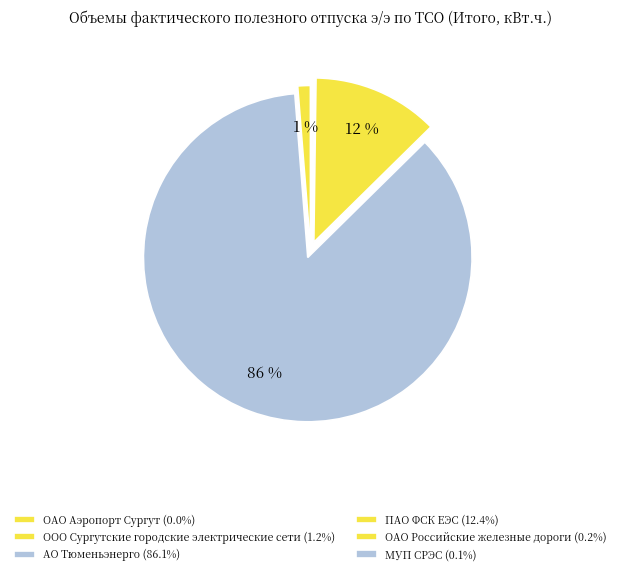

To the nearest percent, what is the average slice percentage?

17%